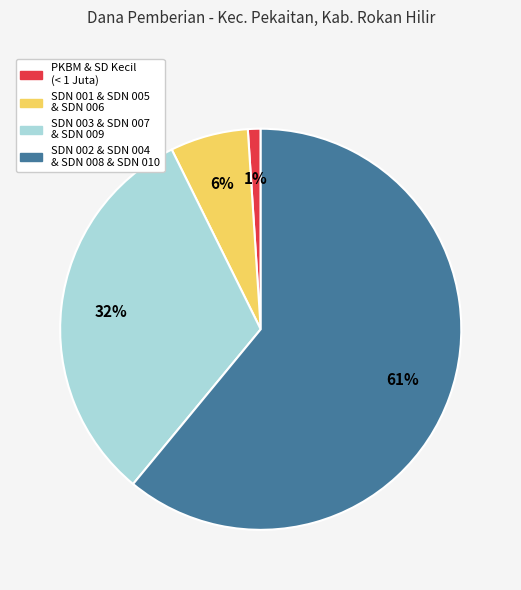

Which has a higher value, SDN 003 & SDN 007 & SDN 009 or SDN 001 & SDN 005 & SDN 006?

SDN 003 & SDN 007 & SDN 009